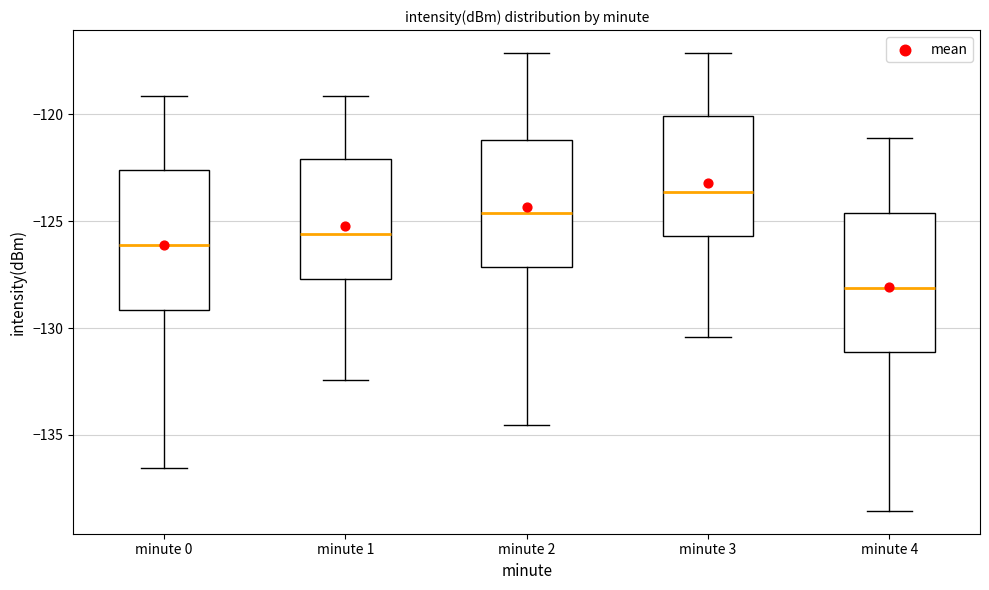

Which box has the highest median line?

minute 3